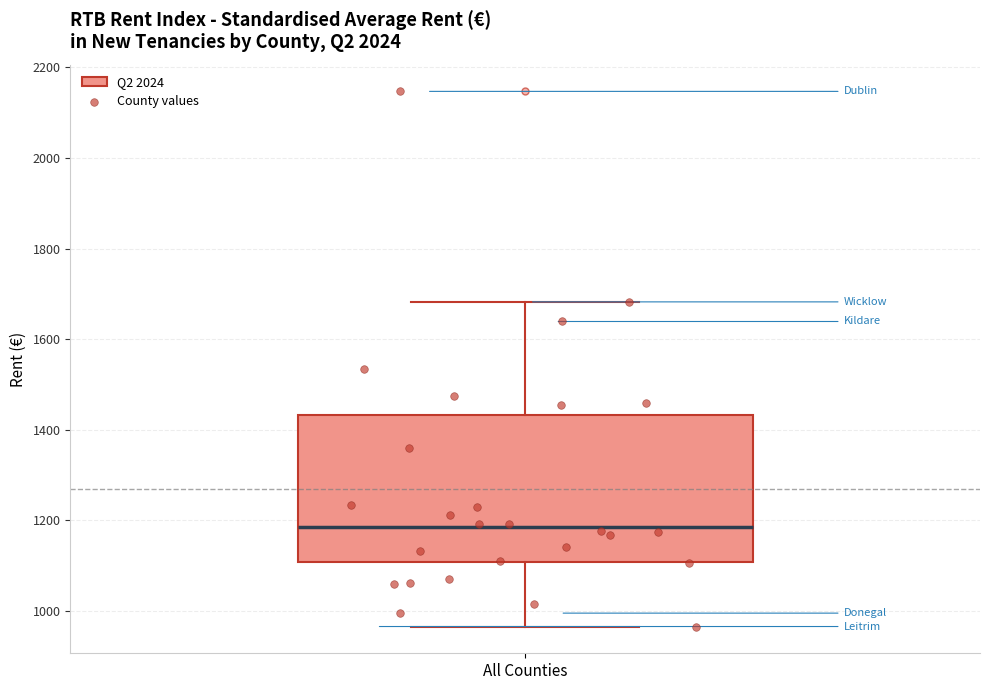

Where is the upper edge of the box for All Counties on the y-axis? The values are not printed on the chart, so give them approximately, as read against the axis.

1440